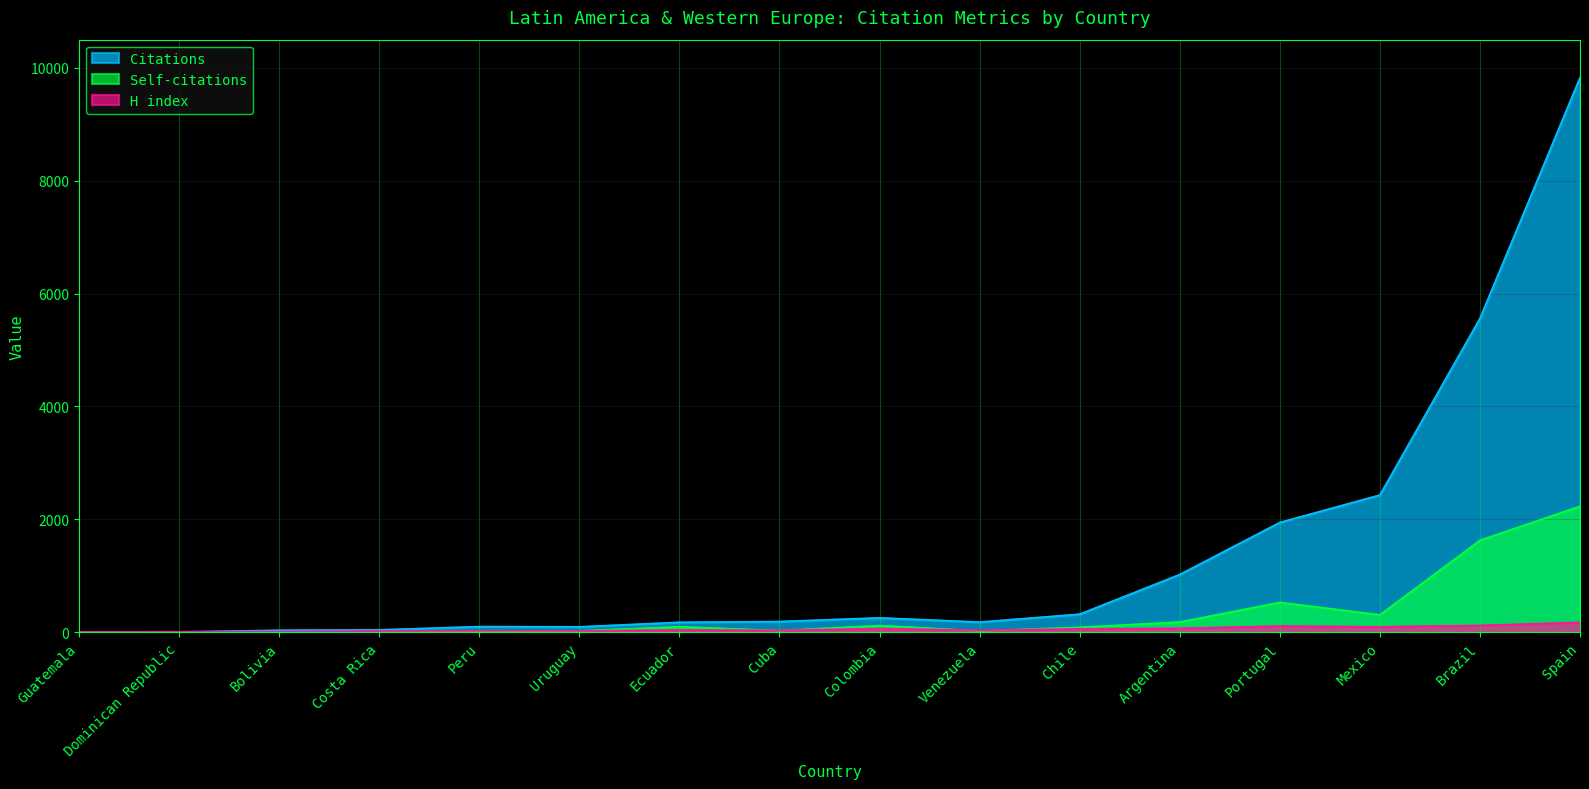

At which category does the chart reach its minimum across all series?

Guatemala